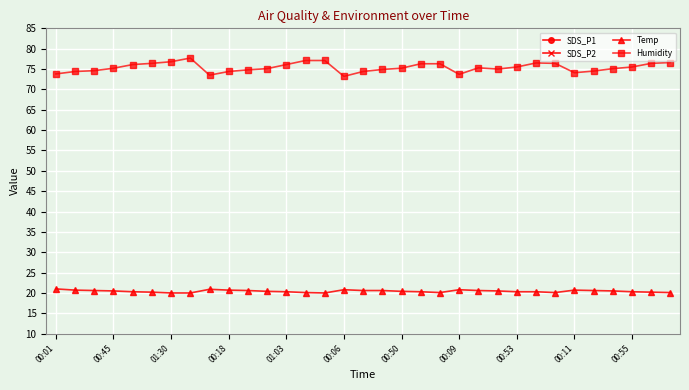

True or false: Humidity and Temp intersect in this chart.

False